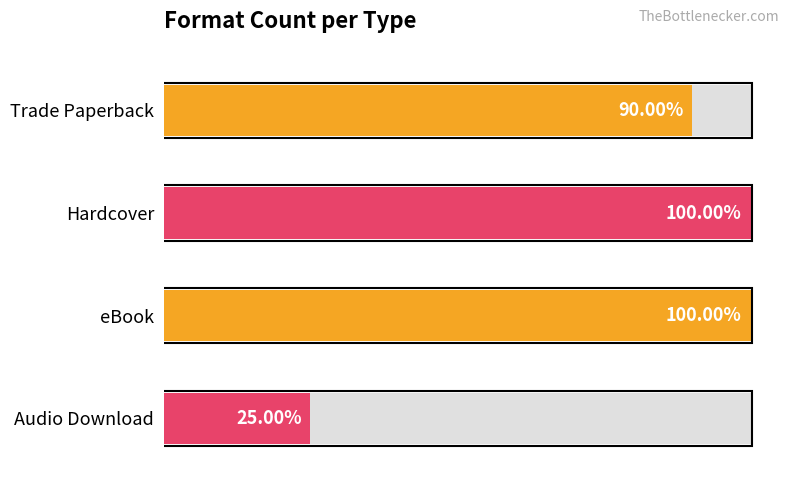

The value at Hardcover is 8. True or false?

False